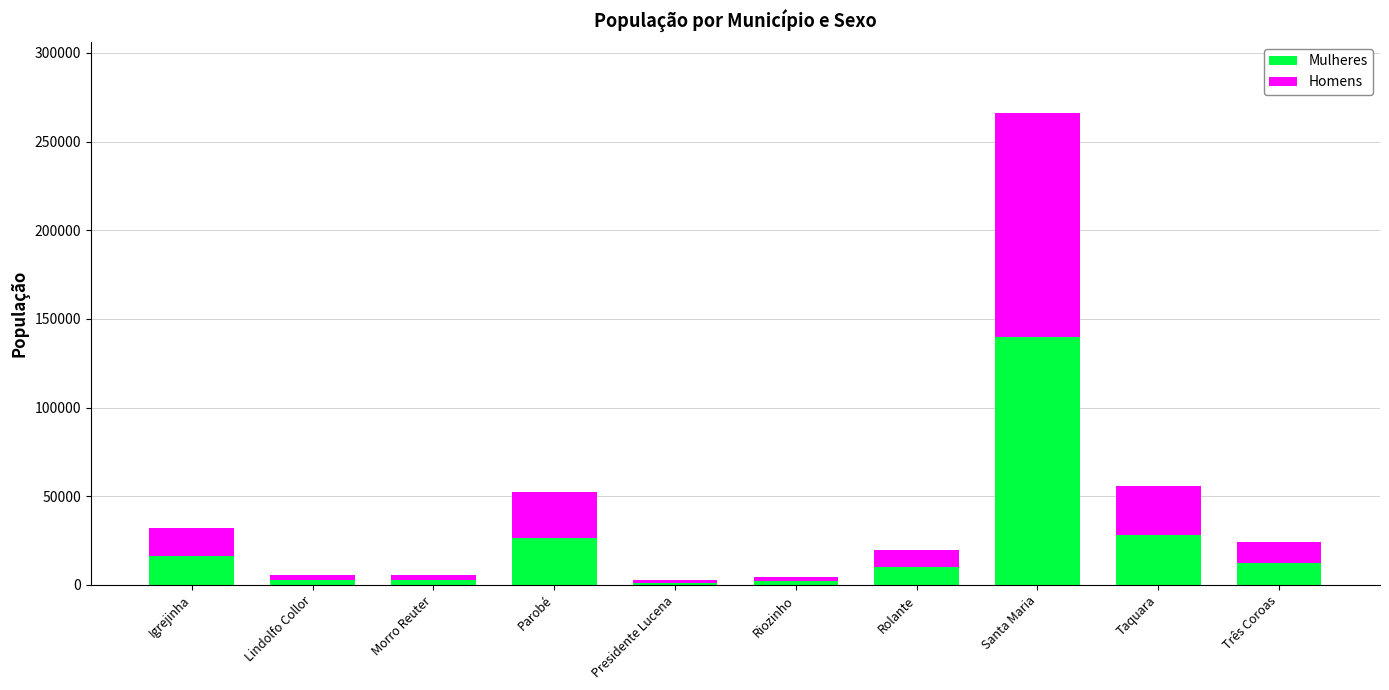

The Mulheres series shows 16530 at Igrejinha. True or false?

True